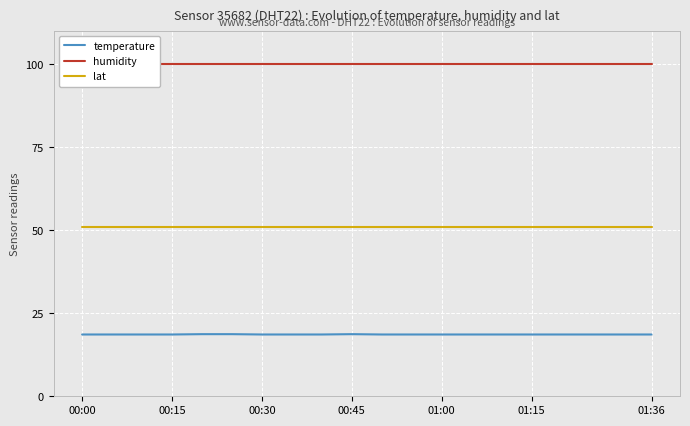

True or false: lat has a value of 77.2 at 00:45.

False